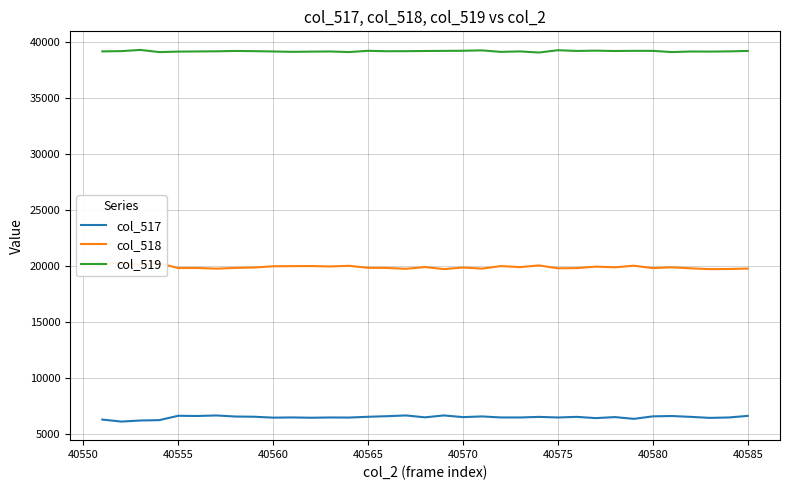

List the series in order of their overall mean, highest first.

col_519, col_518, col_517